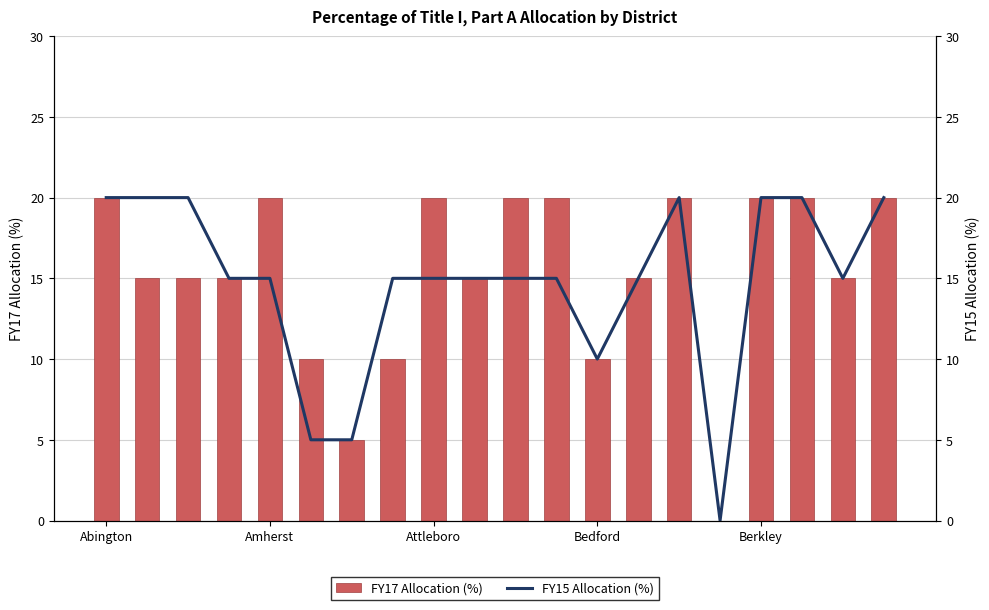

Read the FY17 Allocation (%) value at 14, to the nearest 10.

20